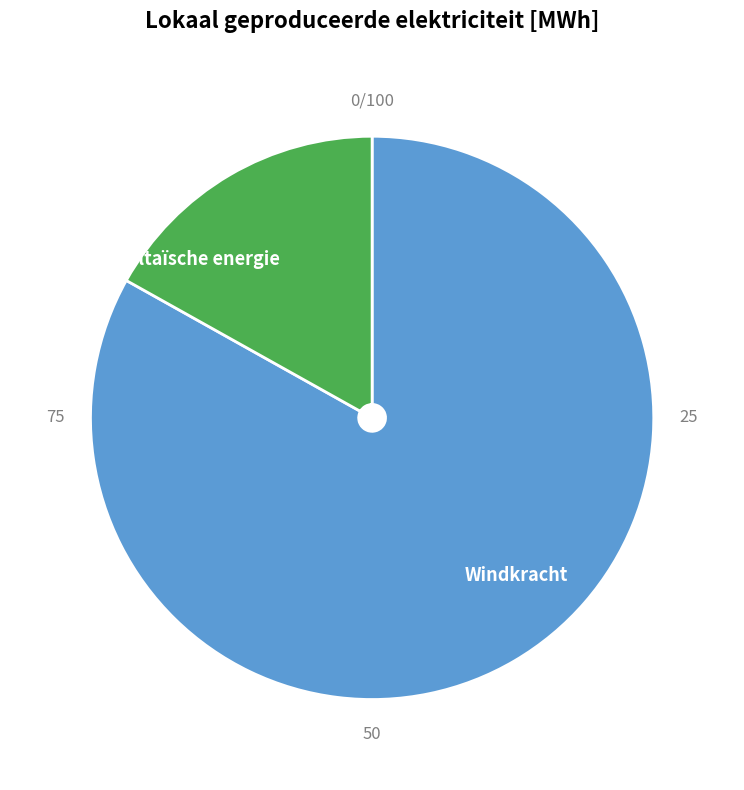

Does any single category account for the majority?

Yes